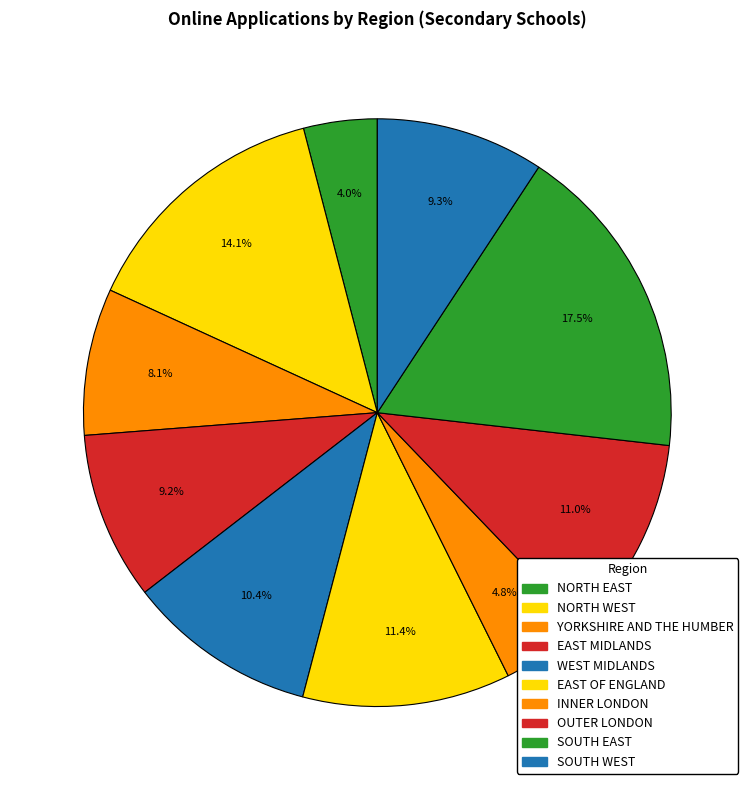

Is there a majority slice in this chart?

No